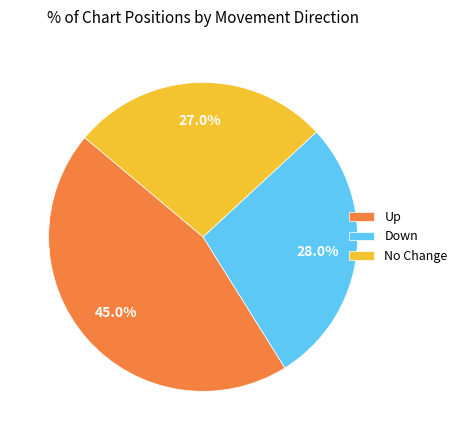

Is the sum of Down and Up greater than half?

Yes